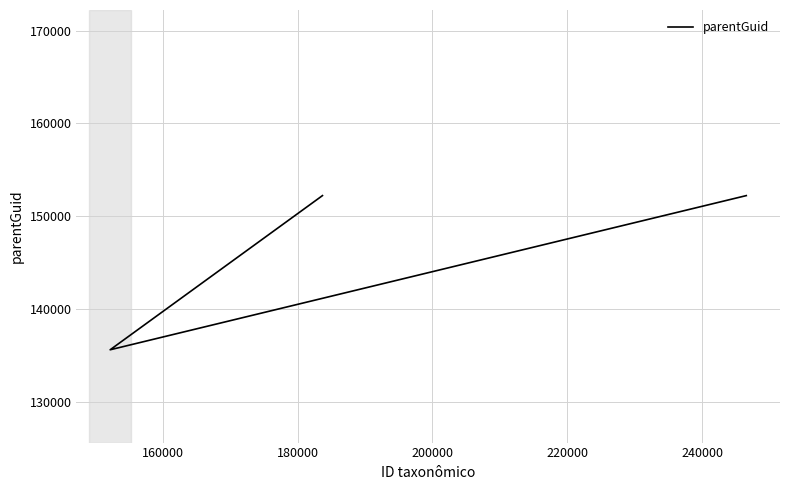

What is the change in value from 160000 to 180000?

+16613